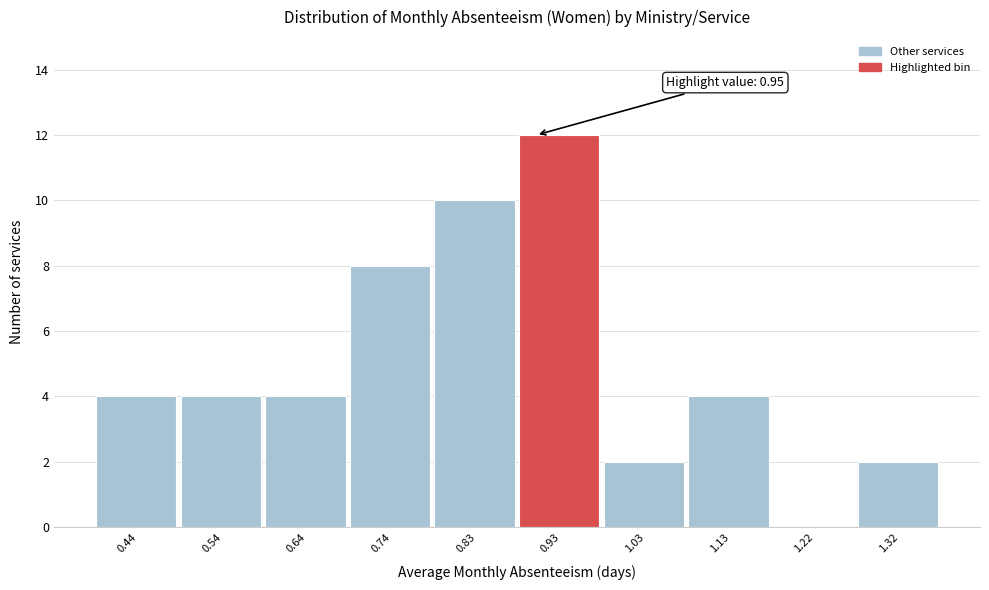

Reading left to right, extract all data points from this chart.

0.44=4	0.54=4	0.64=4	0.74=8	0.83=10	0.93=12	1.03=2	1.13=4	1.22=0	1.32=2